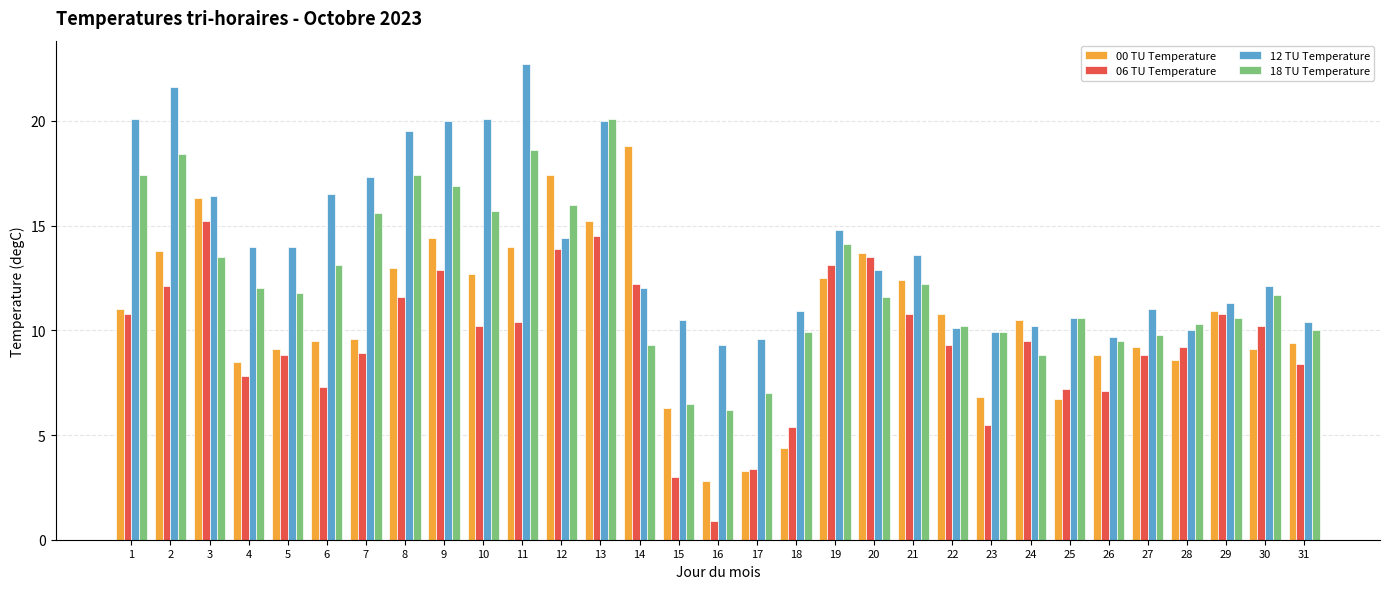

How many groups of bars are there?

31